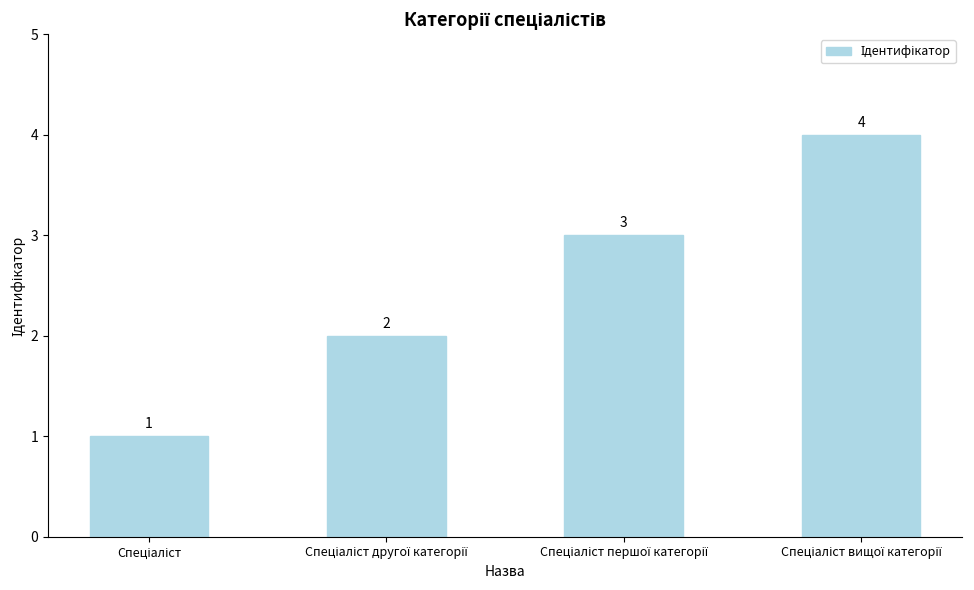

What is the difference between the maximum and minimum values?

3